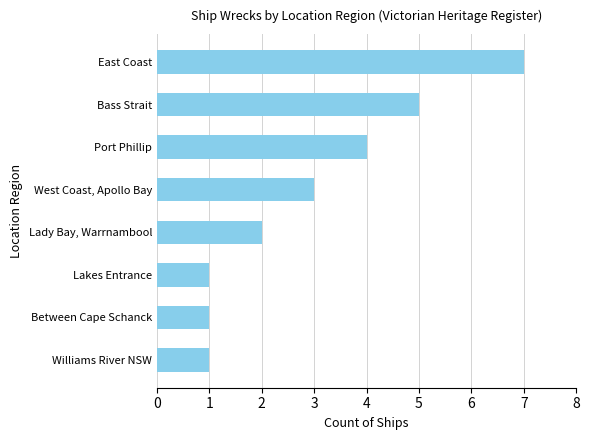

What is the maximum value shown in the chart?

7